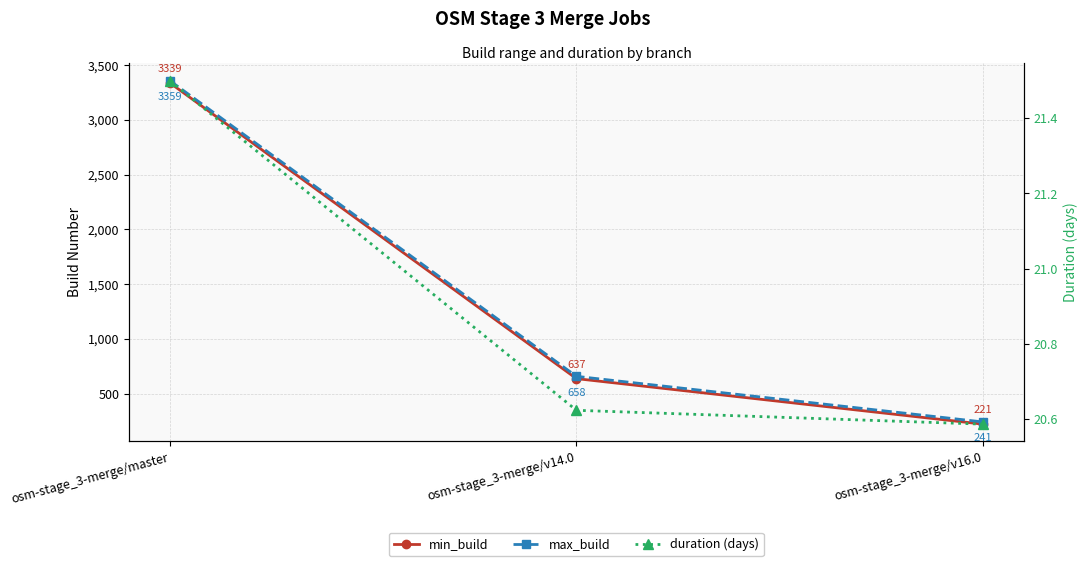

Reading right to left, transcribe all the data shown in this chart.

min_build: 221.0	637.0	3339.0
max_build: 241.0	658.0	3359.0
duration (days): 20.6	20.6	21.5